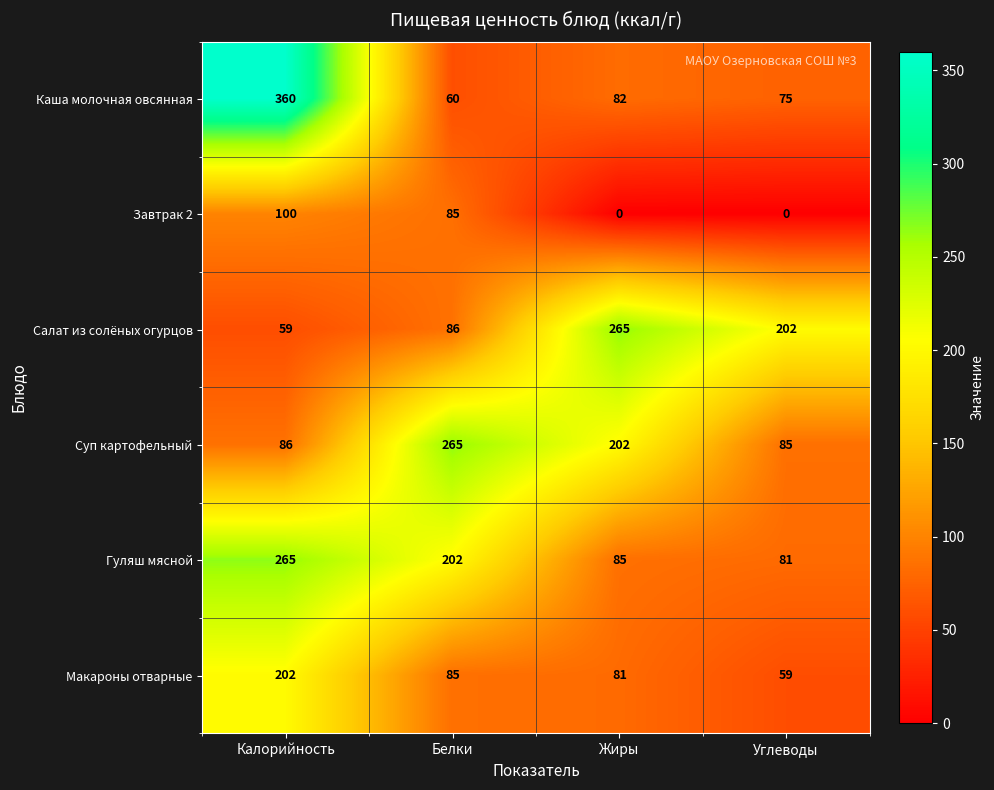

What is the spread (max minus min) of values at Жиры?

265